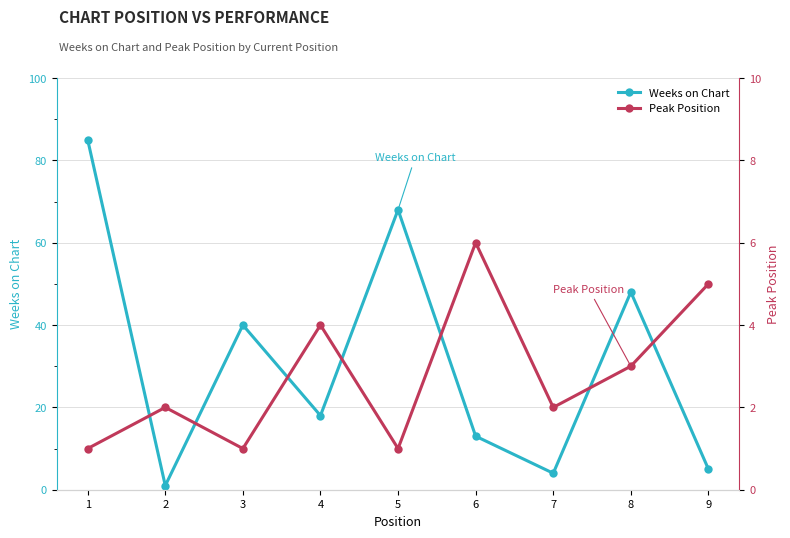

Which series has the largest range (max minus min)?

Weeks on Chart